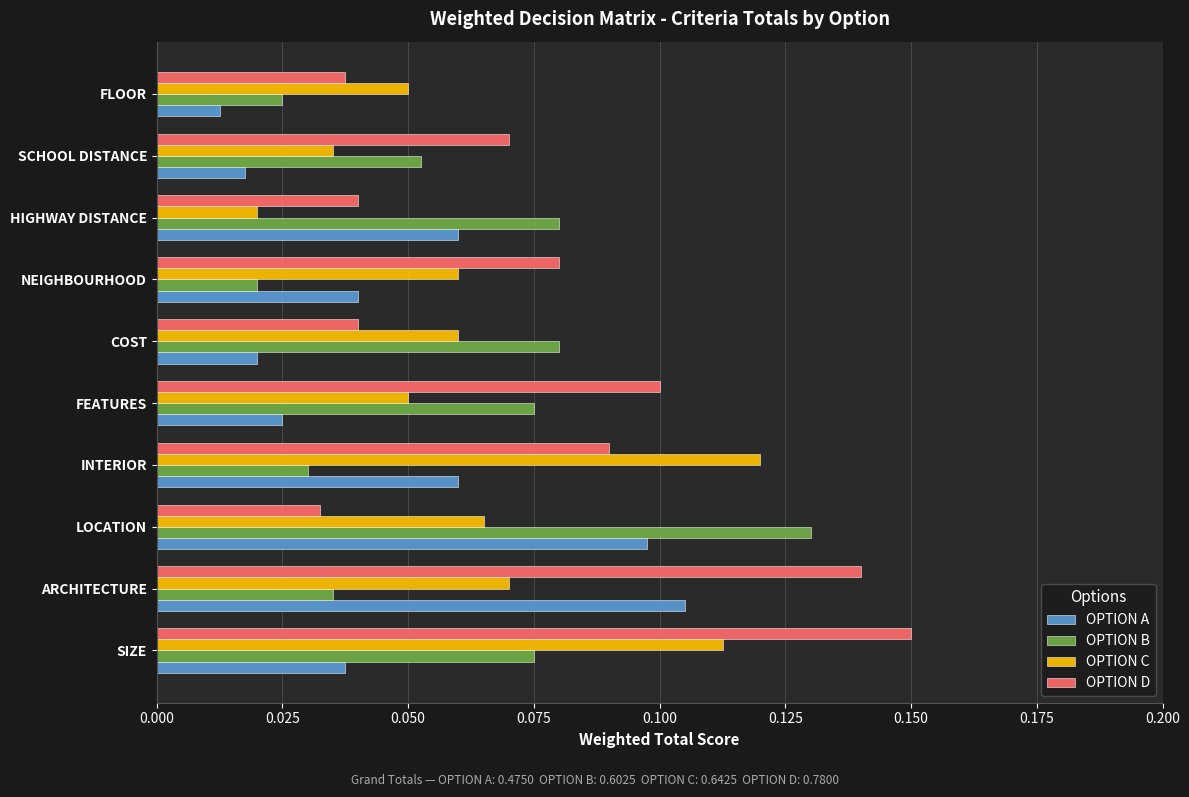

Count the OPTION A values in the range 0 to 1.

10